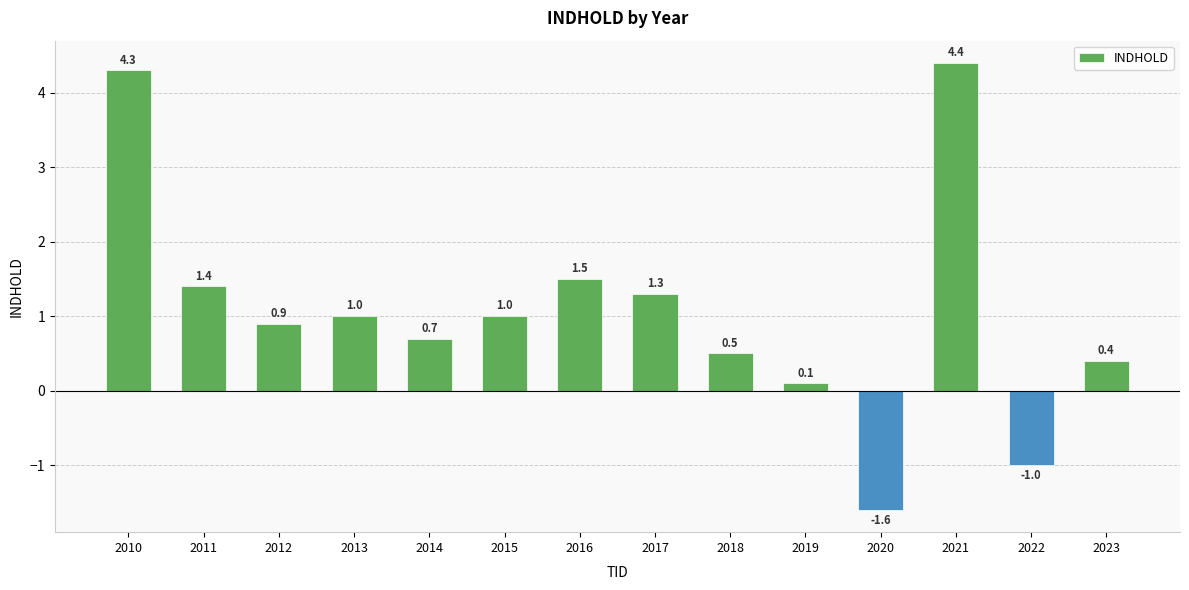

What is the maximum value shown in the chart?

4.4